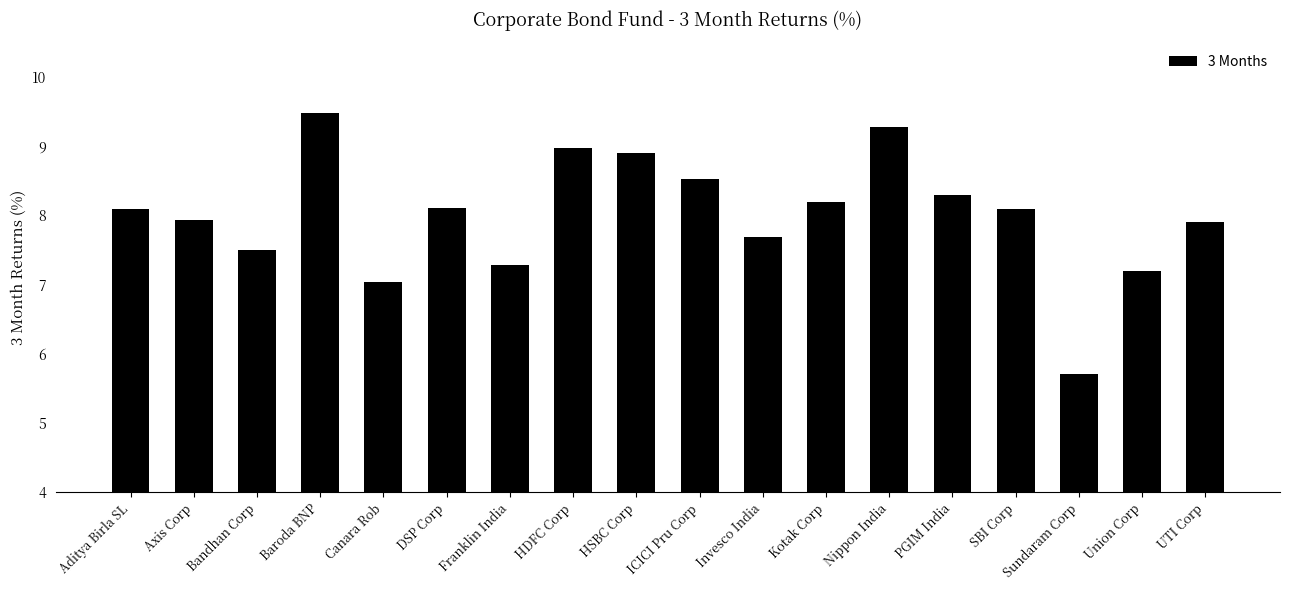

Reading left to right, list all the values displayed in this chart.

Aditya Birla SL=8.1	Axis Corp=7.9	Bandhan Corp=7.5	Baroda BNP=9.5	Canara Rob=7.0	DSP Corp=8.1	Franklin India=7.3	HDFC Corp=9.0	HSBC Corp=8.9	ICICI Pru Corp=8.5	Invesco India=7.7	Kotak Corp=8.2	Nippon India=9.3	PGIM India=8.3	SBI Corp=8.1	Sundaram Corp=5.7	Union Corp=7.2	UTI Corp=7.9